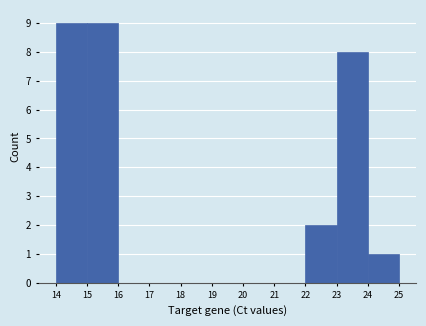

Reading left to right, transcribe this chart: for each bar, give the range it covers on the x-axis and its height. The values are not printed on the chart, so give them approximately, as read against the axis.

14 to 15: 9
15 to 16: 9
16 to 17: 0
17 to 18: 0
18 to 19: 0
19 to 20: 0
20 to 21: 0
21 to 22: 0
22 to 23: 2
23 to 24: 8
24 to 25: 1